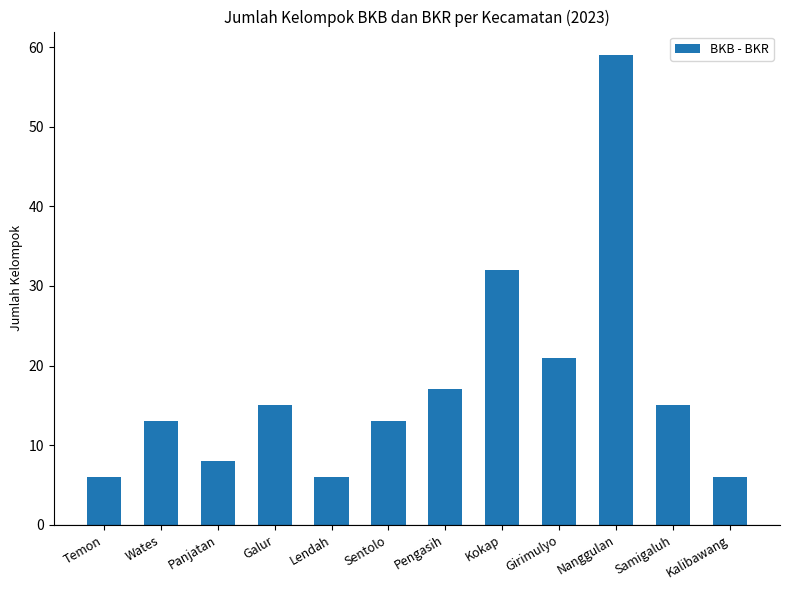

Reading right to left, extract all data points from this chart.

6	15	59	21	32	17	13	6	15	8	13	6